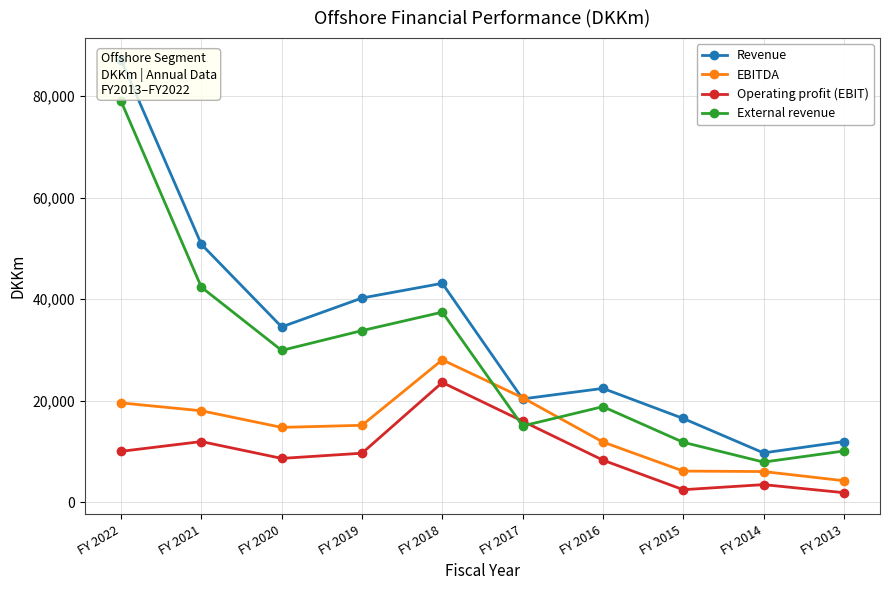

What is the difference between the EBITDA values at FY 2020 and FY 2021?

3271